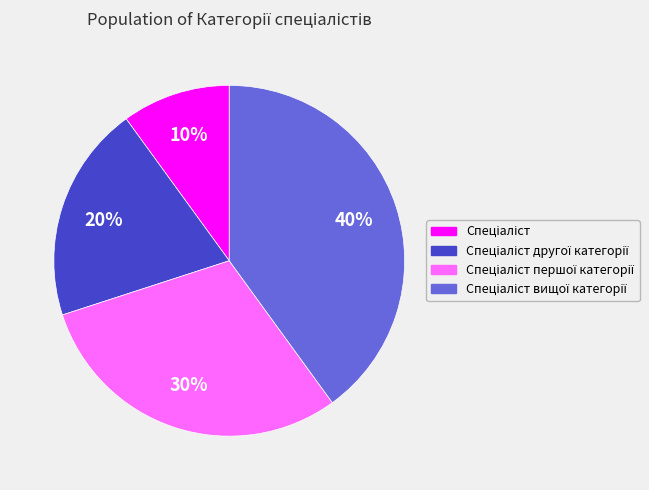

To the nearest percent, what is the difference between the largest and smallest slice percentages?

30%